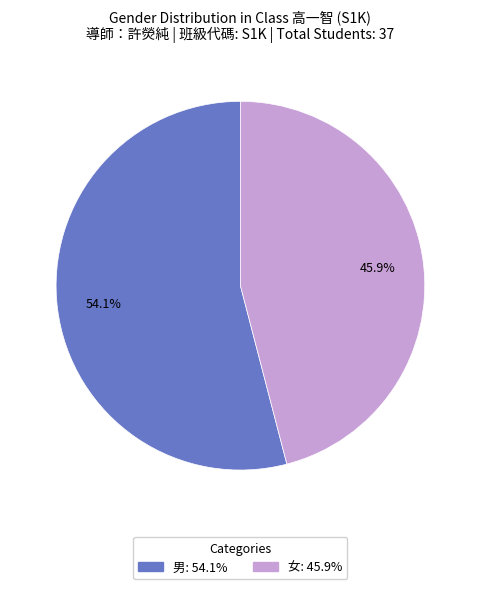

True or false: 男 accounts for 54% of the total.

True